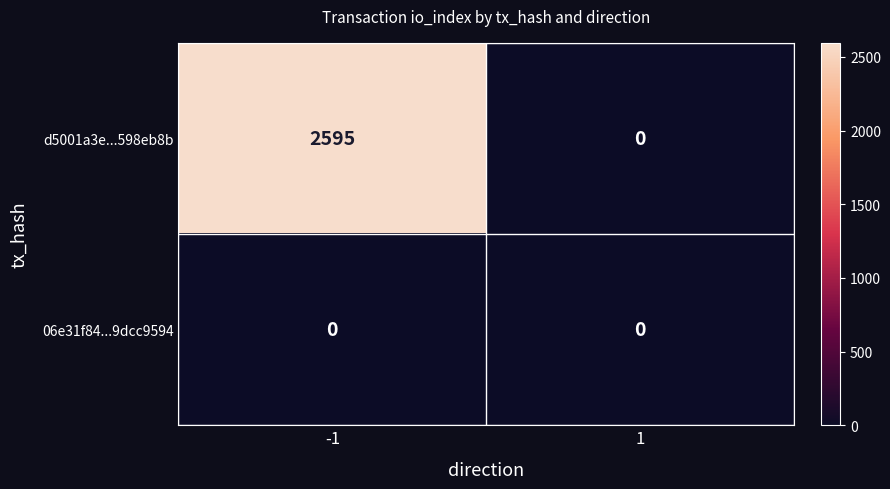

Is it true that d5001a3e...598eb8b equals 4179 at -1?

False